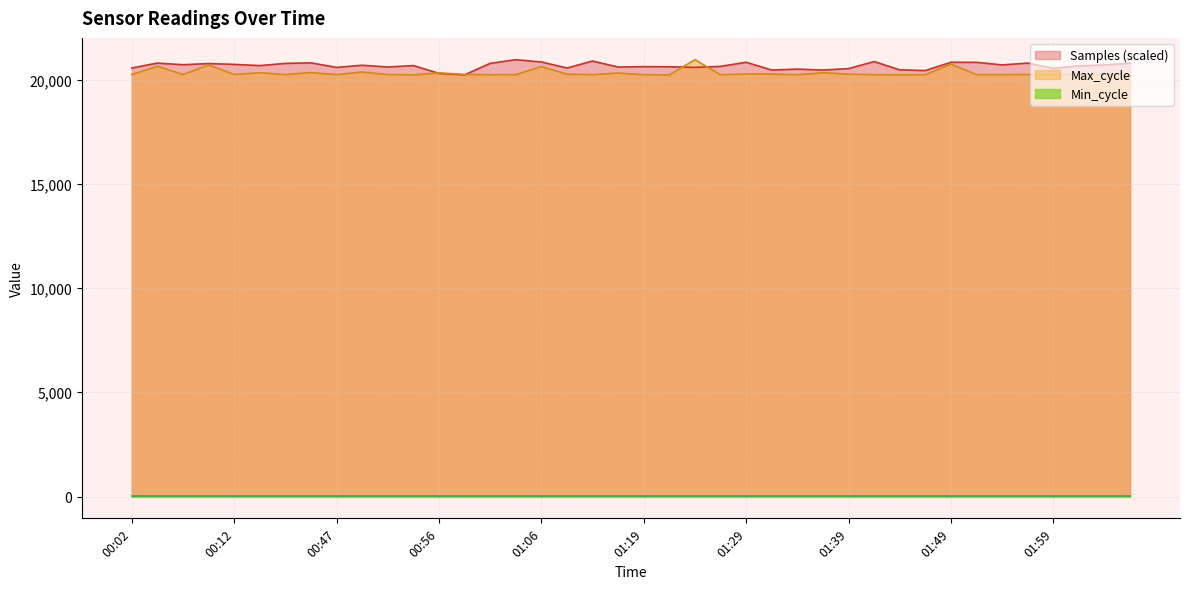

At which category is the sum across all series the highest?

01:49